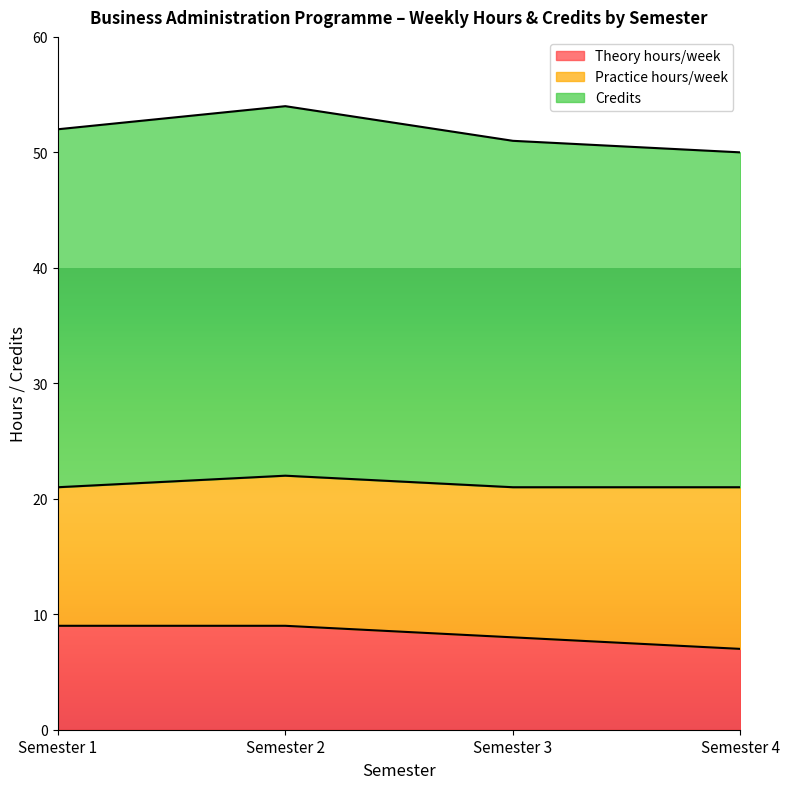

Does the chart display data point markers on the line(s)?

No